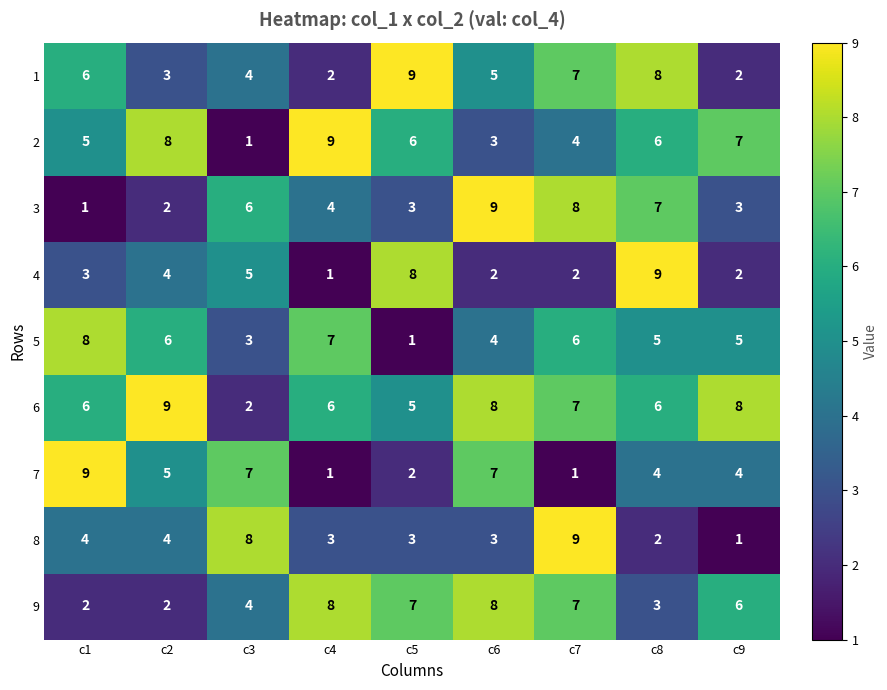

The 8 series shows 1 at c8. True or false?

False